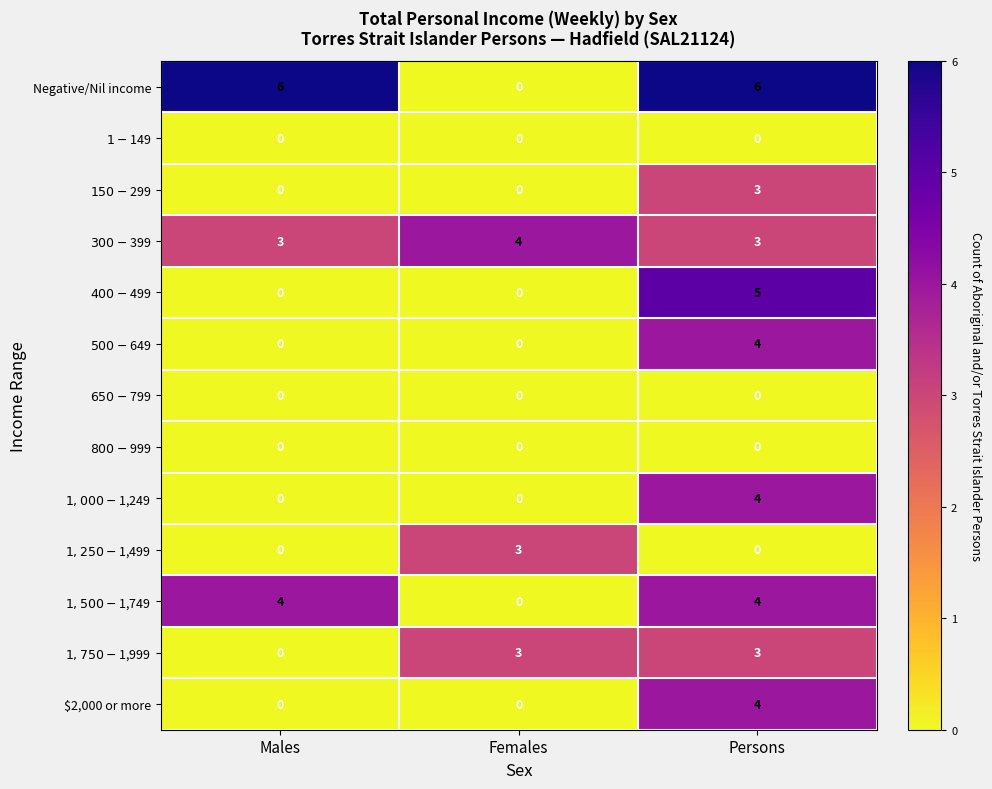

The $2,000 or more series shows 4 at Persons. True or false?

True